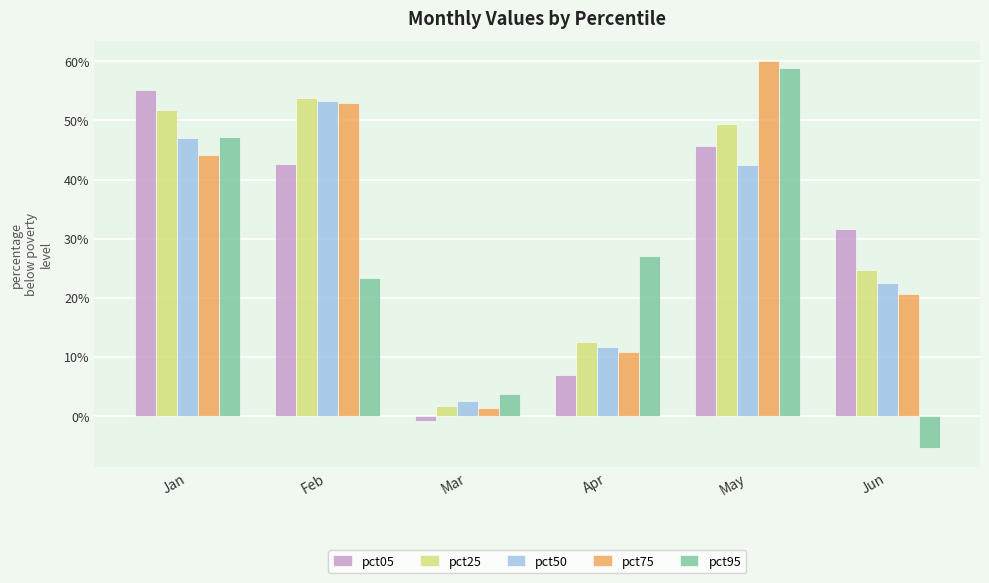

Where does the pct05 series first go above 0?

Jan